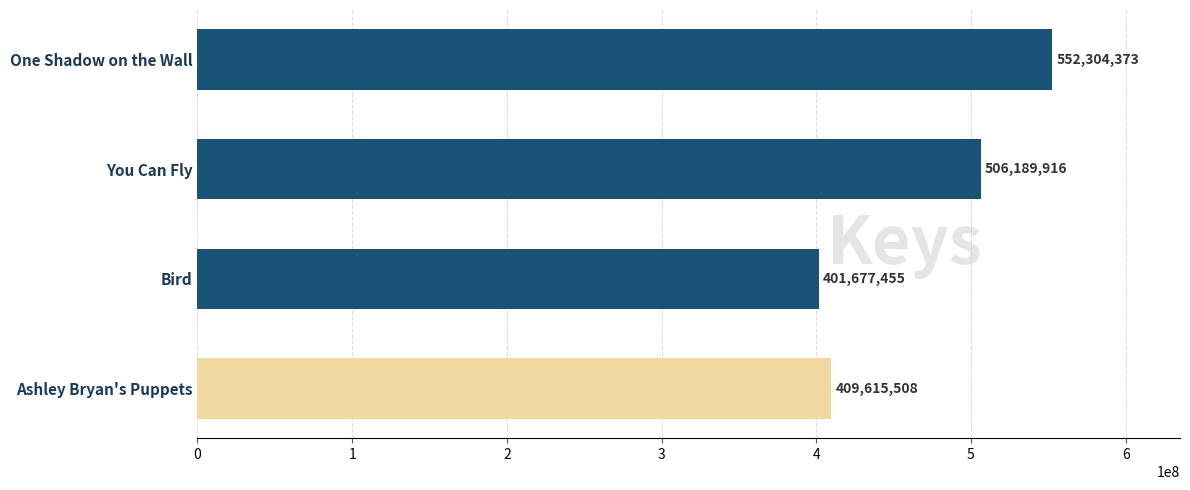

How many bars are there in total?

4